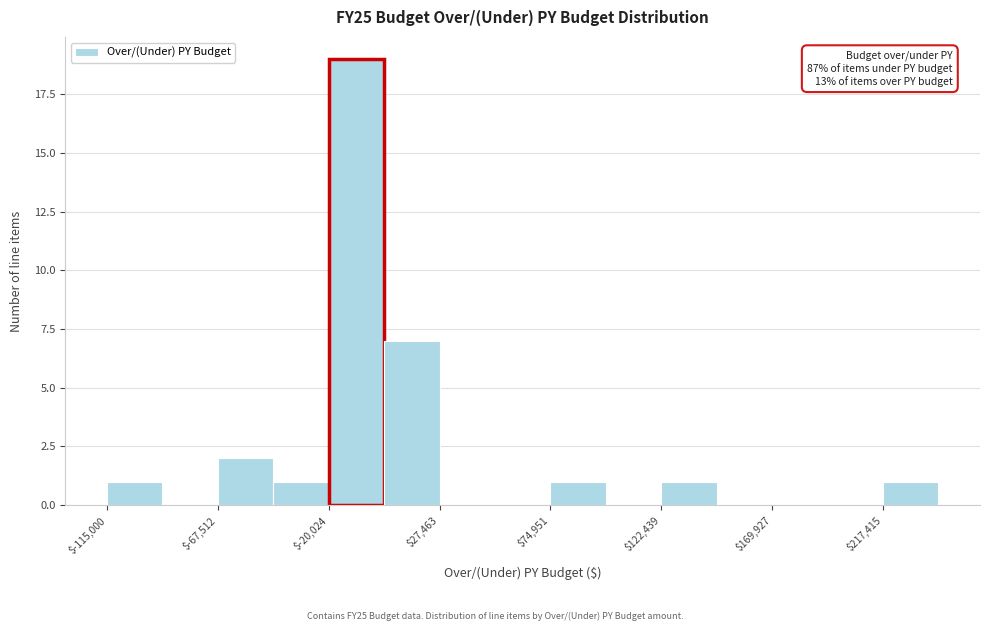

Over which range of the x-axis is the bar tallest?

-20000 to 5000